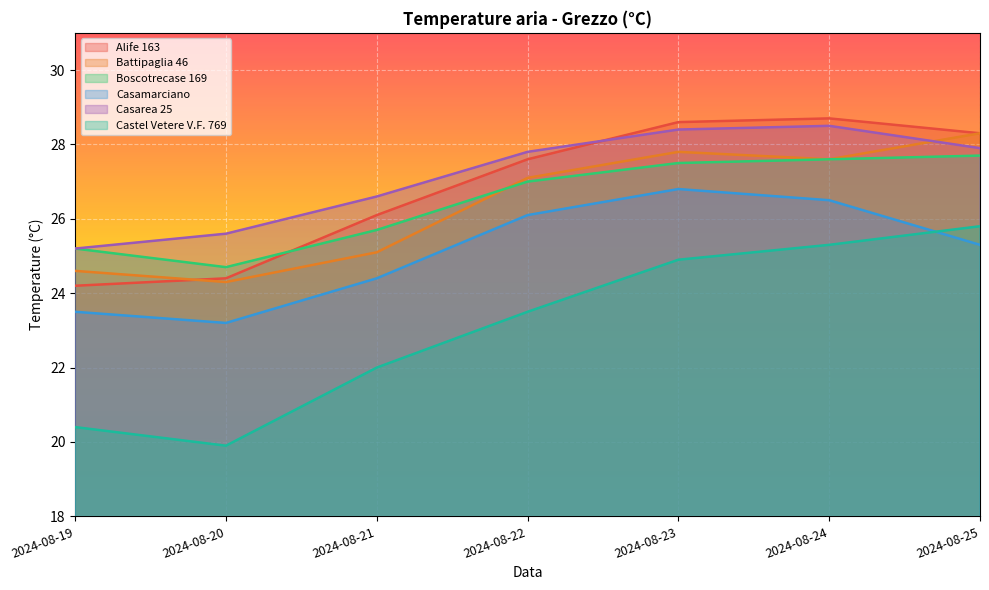

List the labels in order of Battipaglia 46 value, smallest first.

2024-08-20, 2024-08-19, 2024-08-21, 2024-08-22, 2024-08-24, 2024-08-23, 2024-08-25